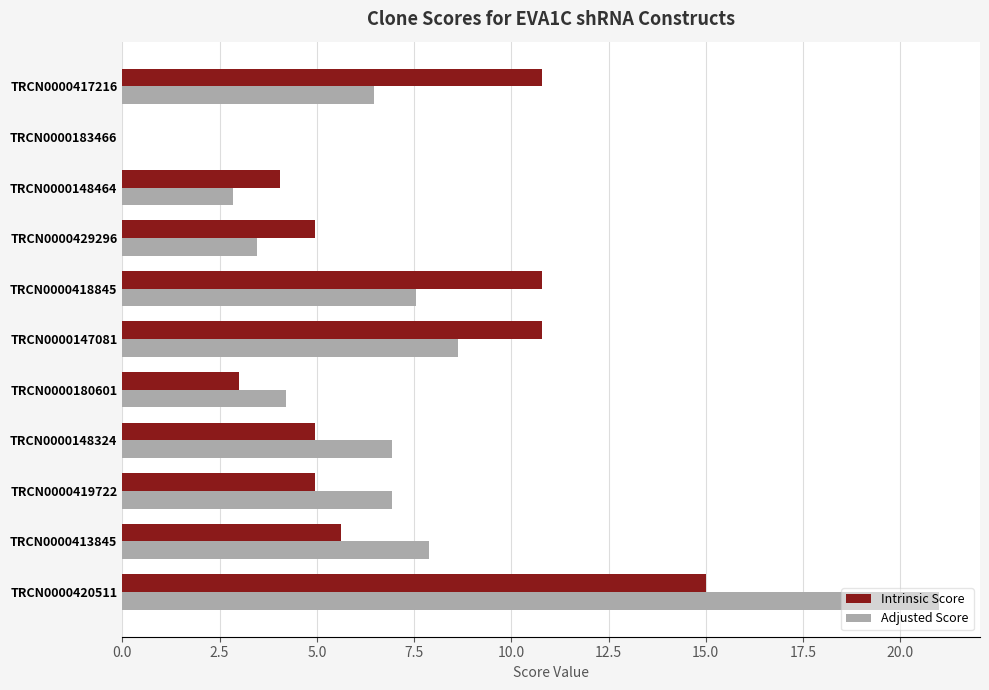

What is the total value across all series at TRCN0000413845?

13.5